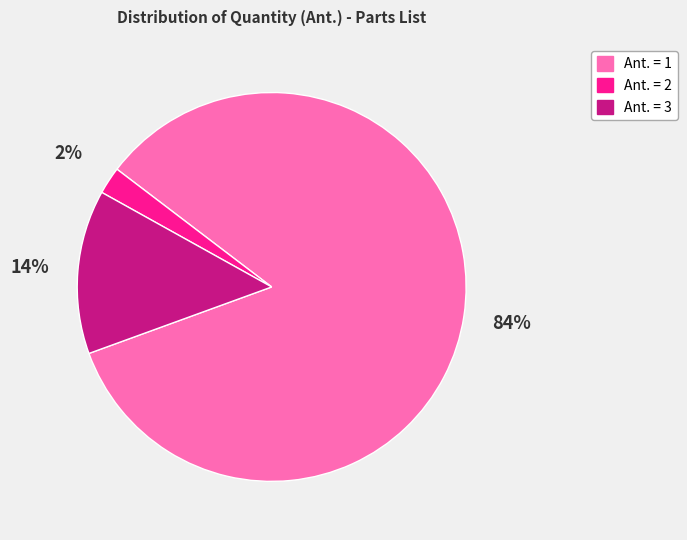

How many slices are in this pie chart?

3